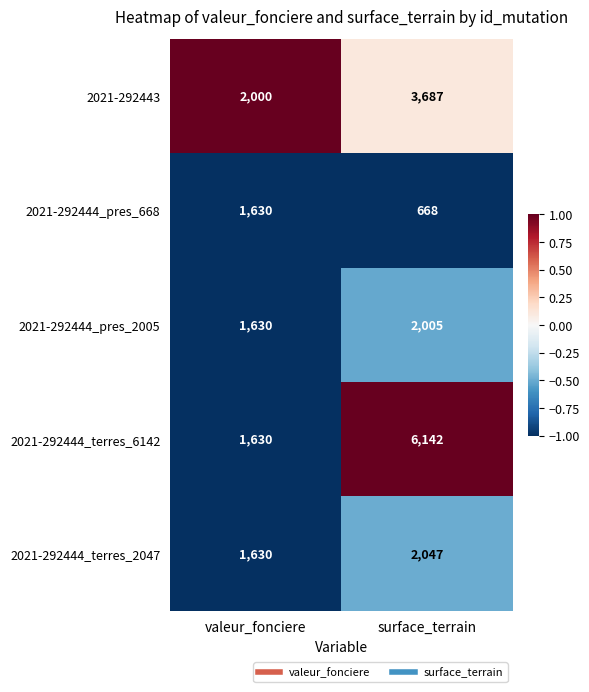

At which category is the sum across all series the highest?

surface_terrain